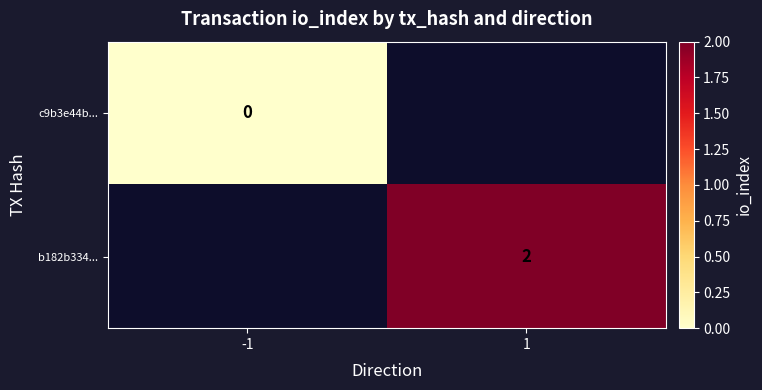

The value of b182b334... at 1 is 2. True or false?

True